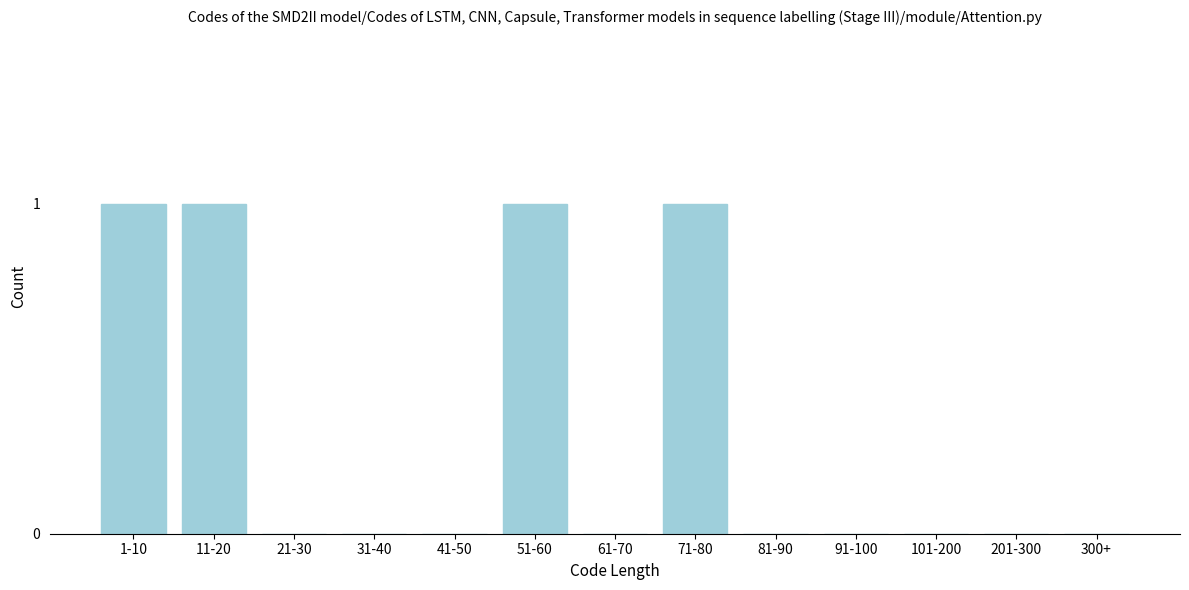

Reading left to right, list all the values displayed in this chart.

1-10=1	11-20=1	21-30=0	31-40=0	41-50=0	51-60=1	61-70=0	71-80=1	81-90=0	91-100=0	101-200=0	201-300=0	300+=0